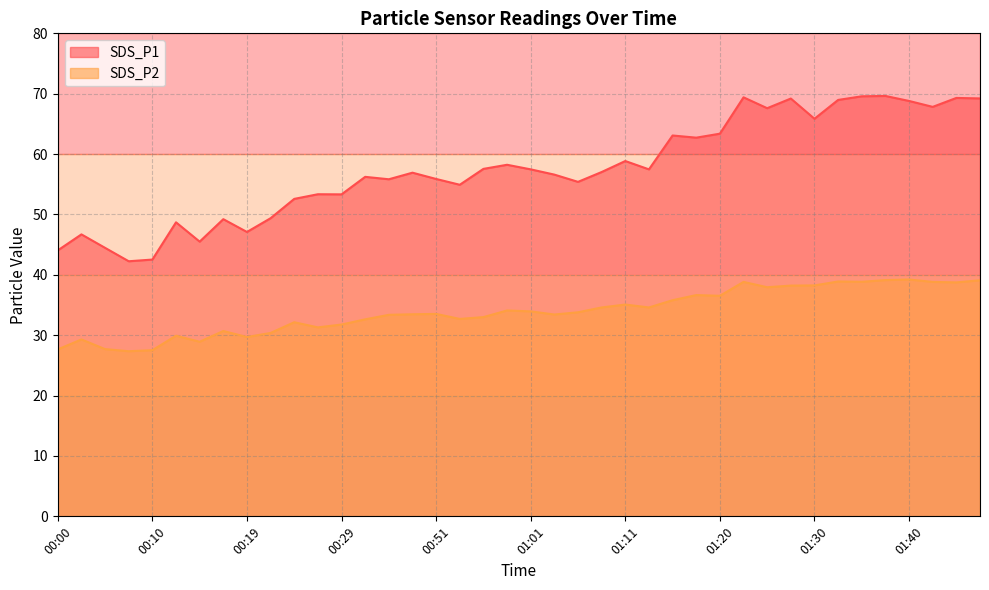

How many interior local valleys does the SDS_P1 series have?

12